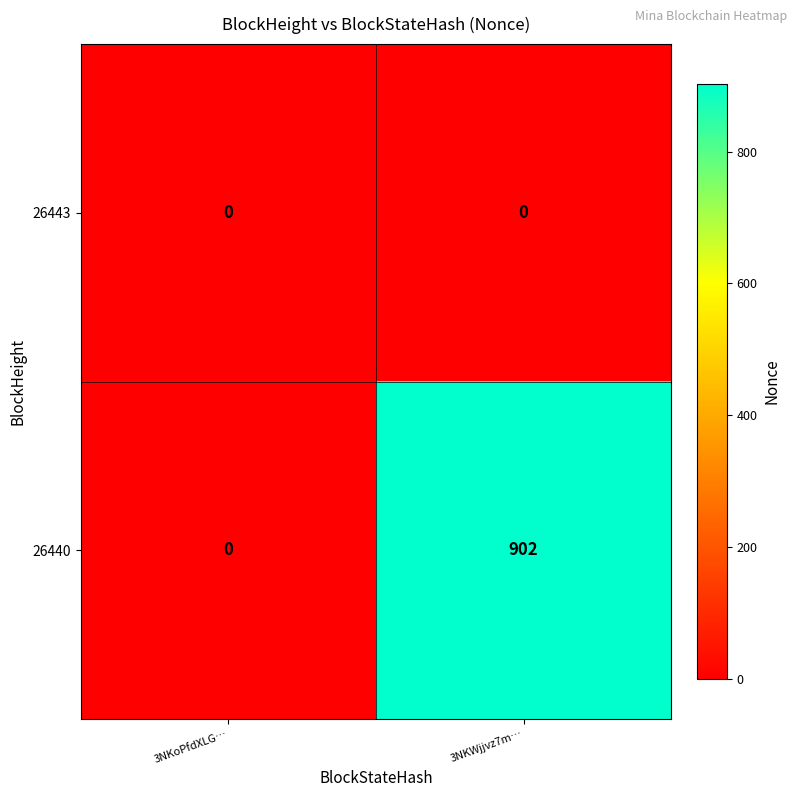

Count the number of data series in this chart.

2